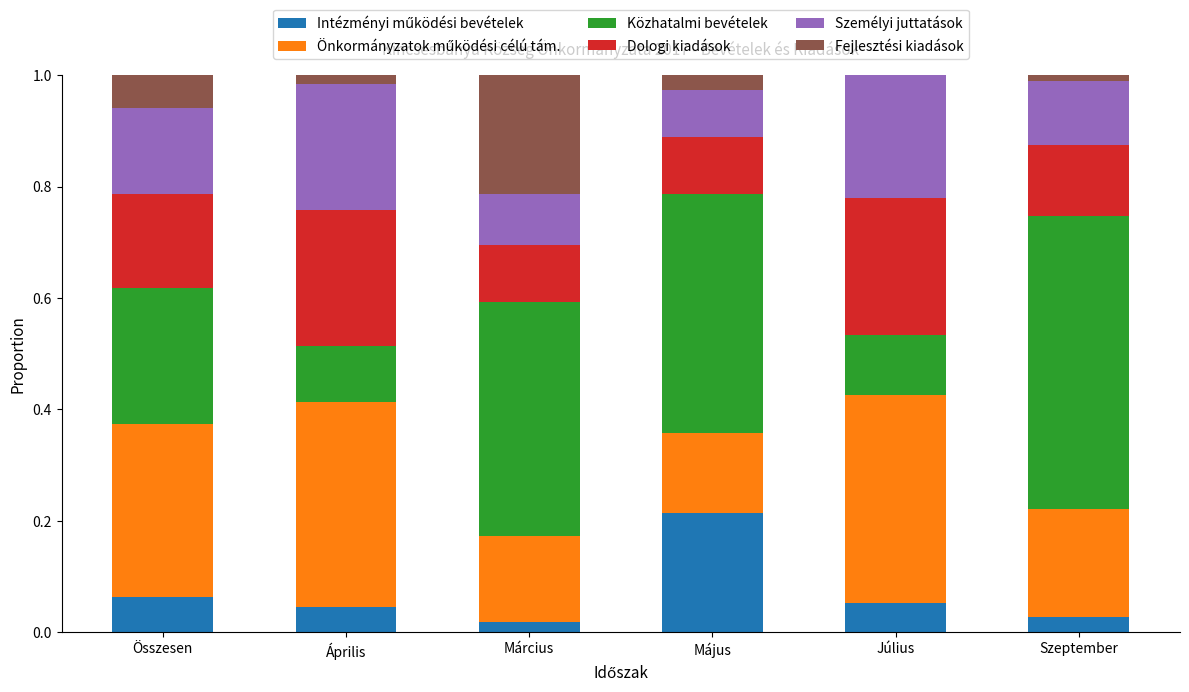

The Önkormányzatok működési célú tám. series shows 0.1 at Április. True or false?

False